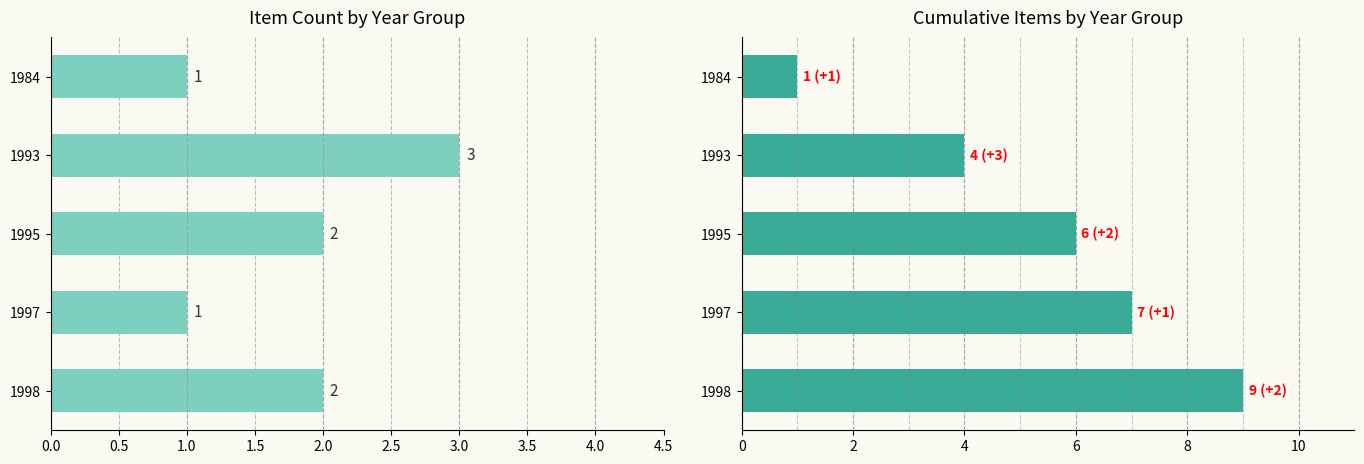

What are all the series names shown in the legend?

Item Count, Cumulative Items